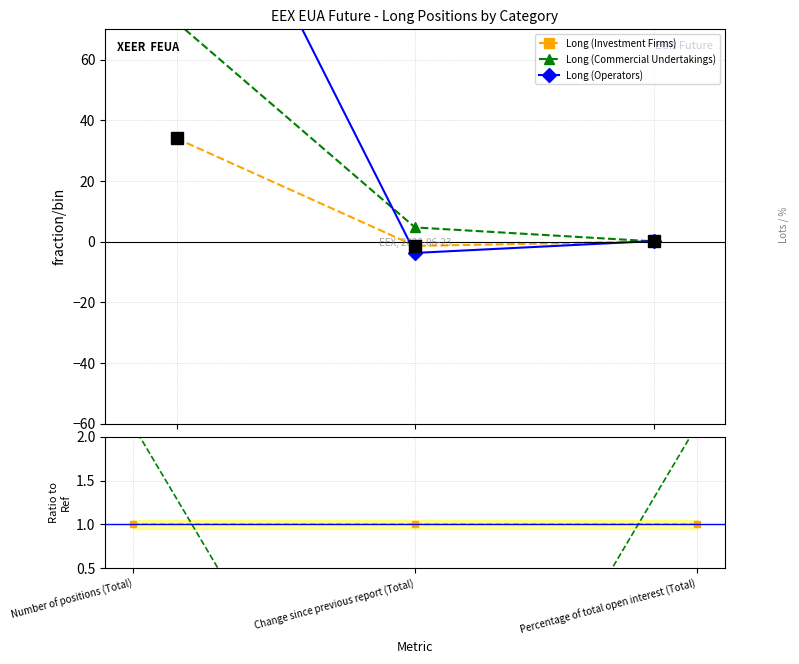

How many values in Long (Commercial Undertakings) are above zero?

2